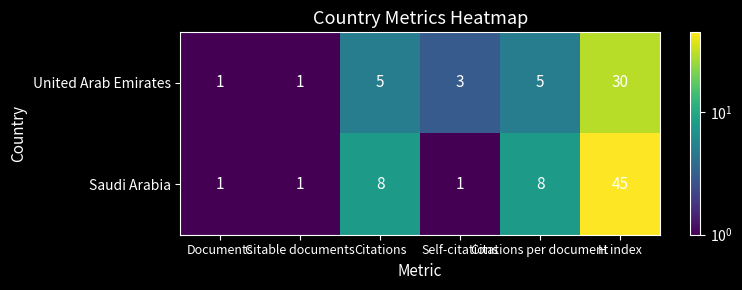

What is the maximum value shown in the chart?

45